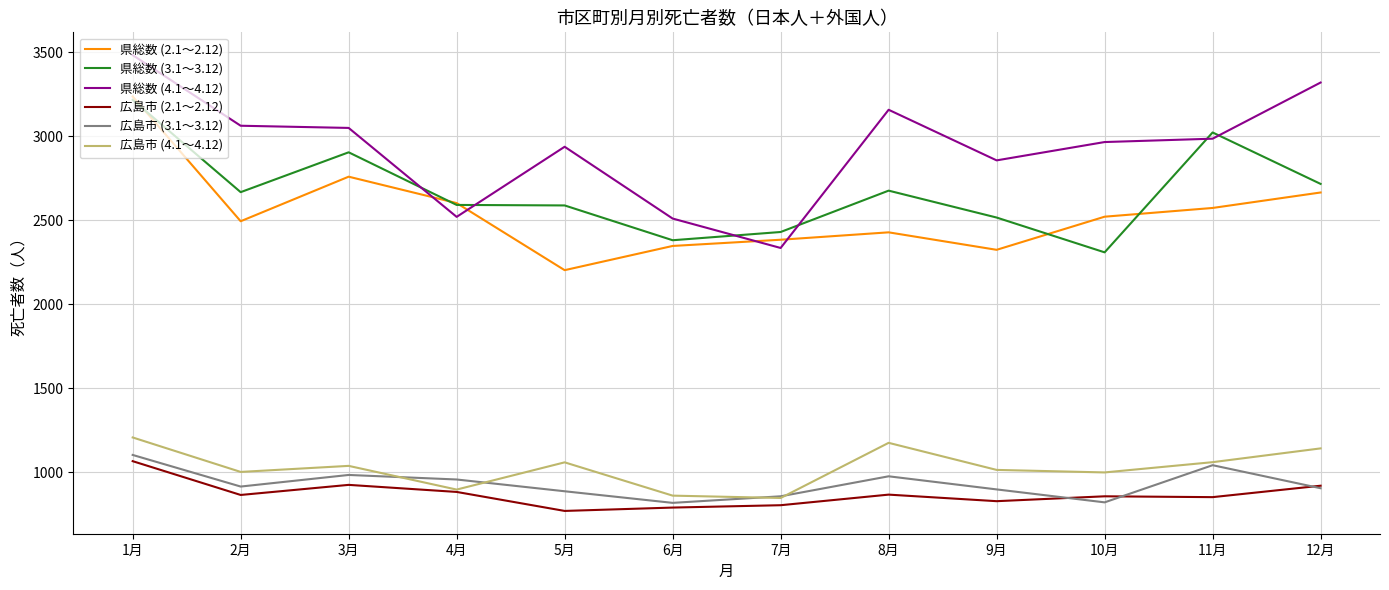

Does the chart display data point markers on the line(s)?

No